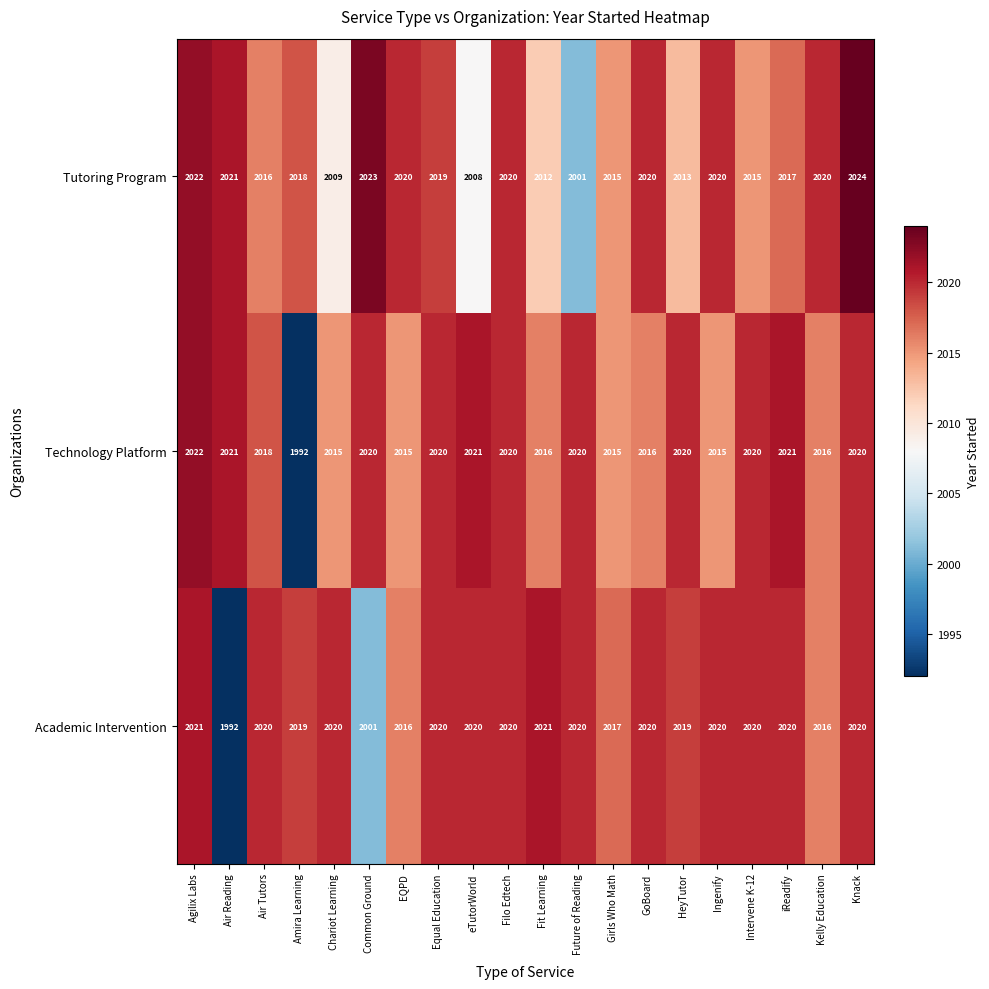

Is the value of Academic Intervention at Ingenify greater than the value of Tutoring Program at Knack?

No